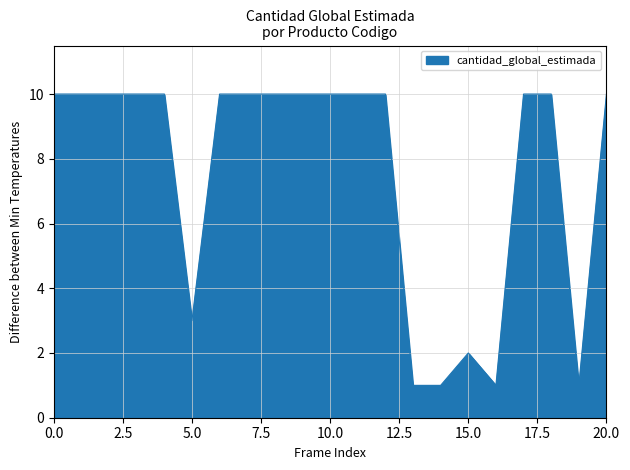

What is the difference between the maximum and minimum values?

9